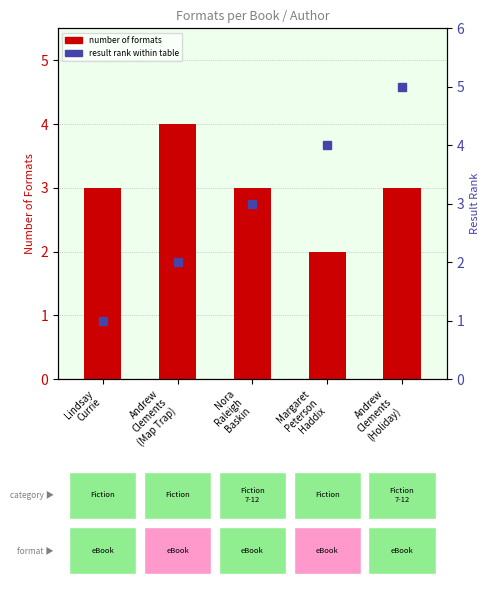

What is the value of the result rank bar at the 3rd from the left?

3